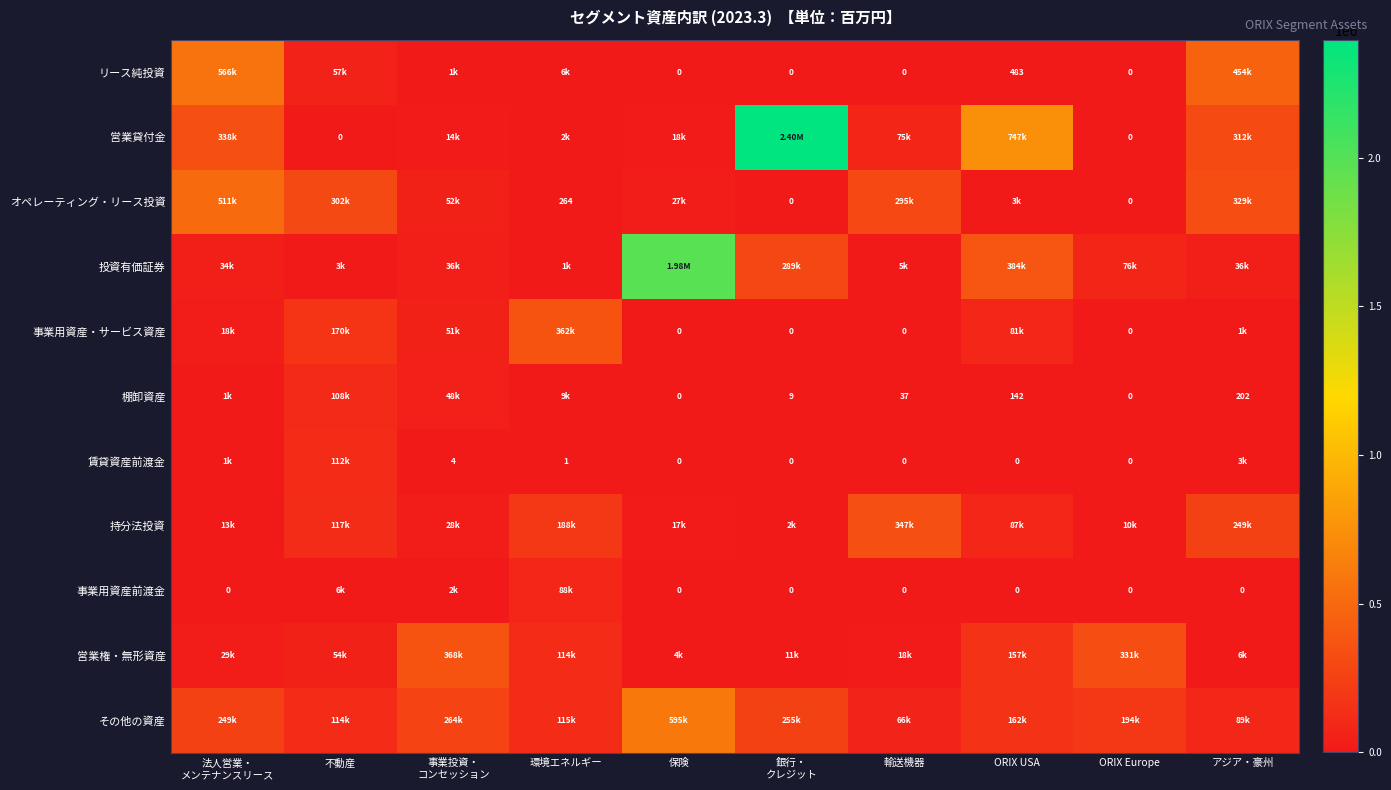

What is the difference between the maximum and minimum values in the 事業用資産前渡金 series?

88493